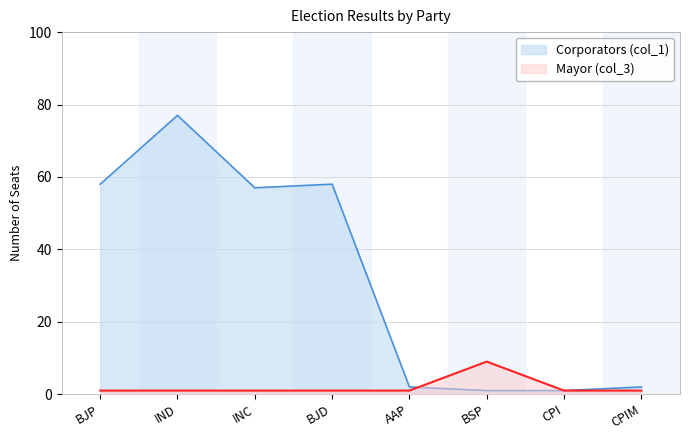

How many data points does each series have?

8